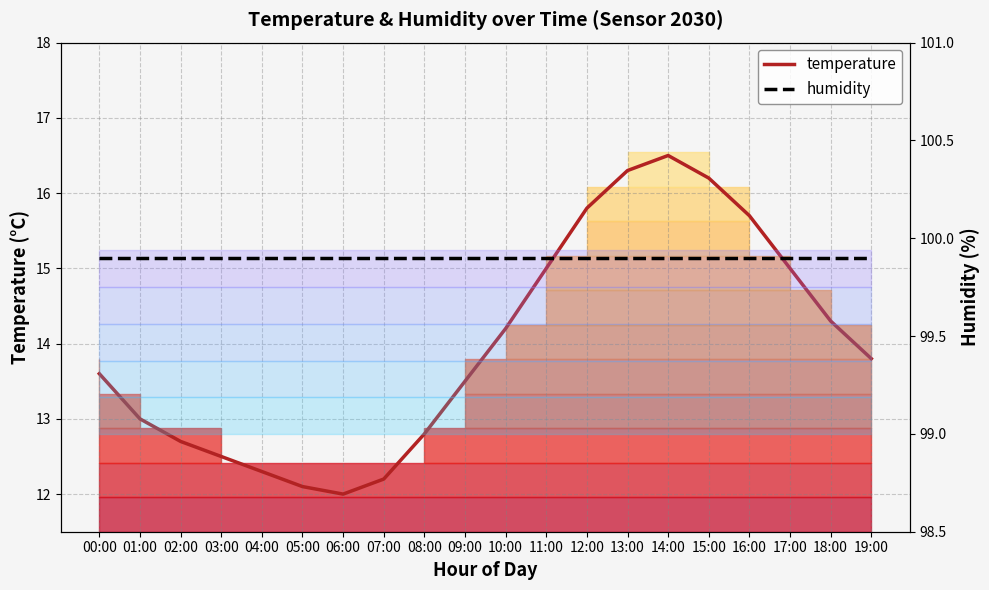

Does the chart have visible grid lines?

Yes